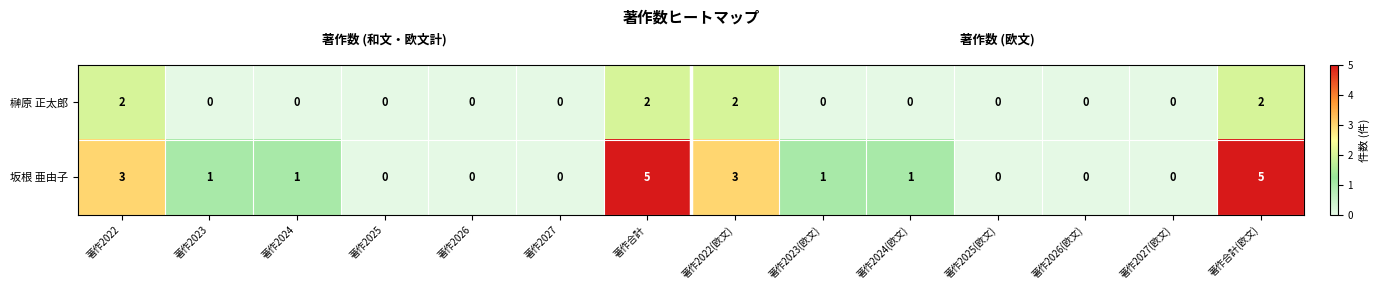

How many 坂根 亜由子 values are between 0 and 3?

12